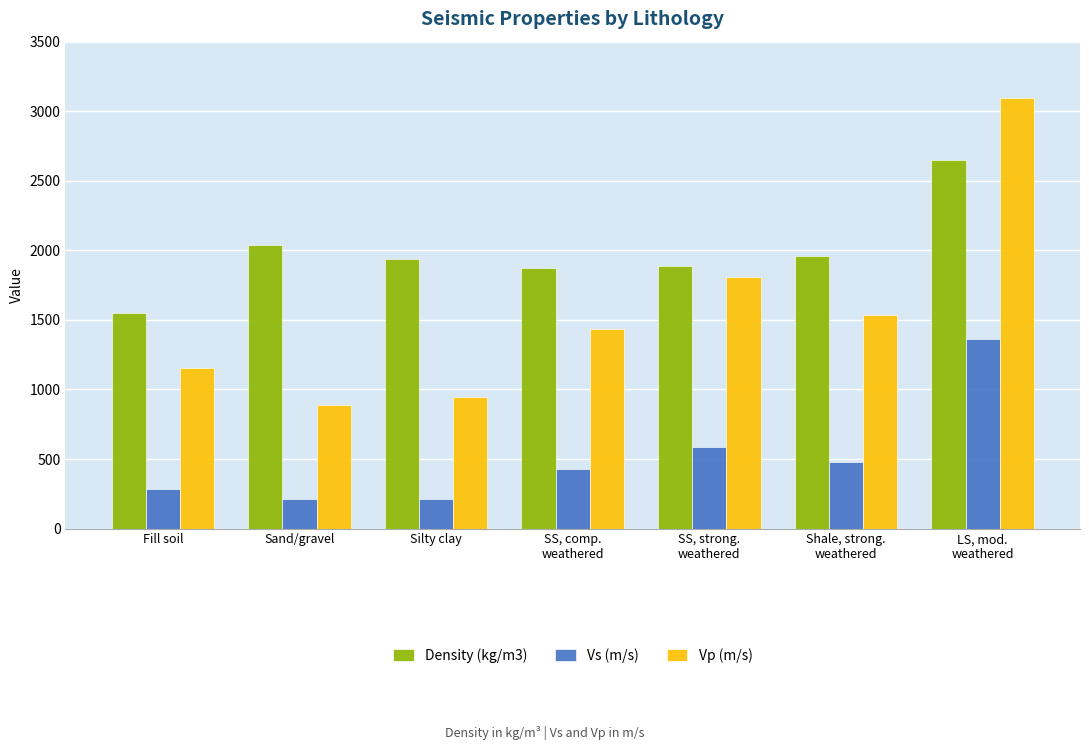

What position from the right is SS, strong.
weathered?

3